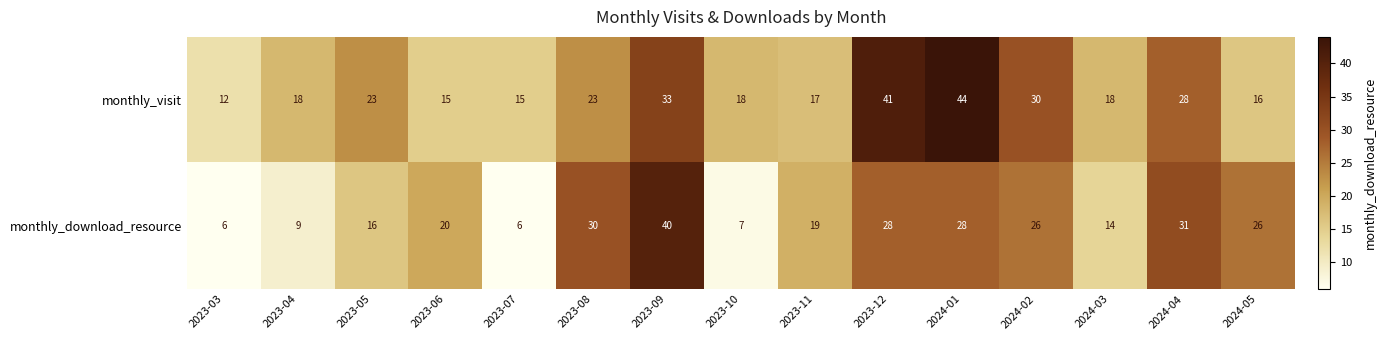

At which label does monthly_visit reach its minimum?

2023-03